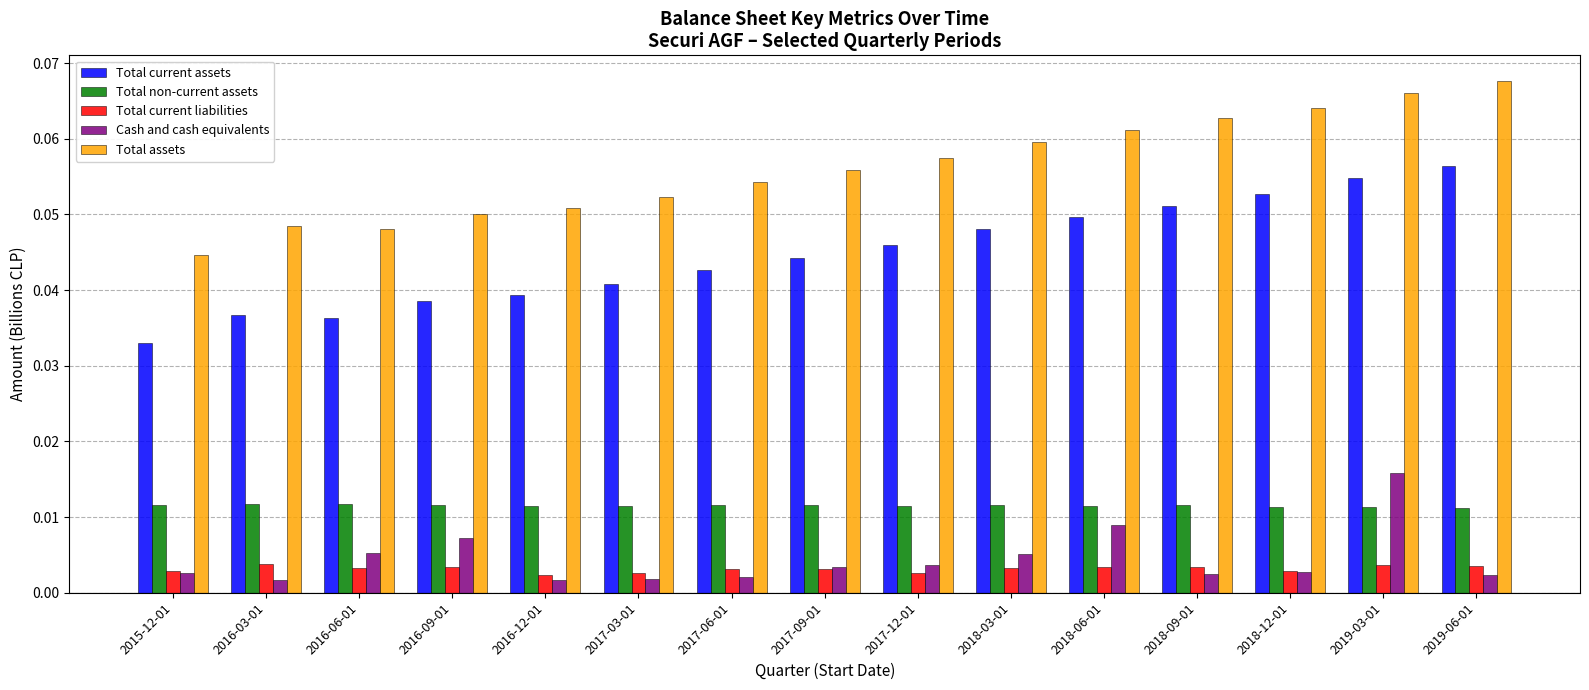

Which series has the largest total across all categories?

Total assets